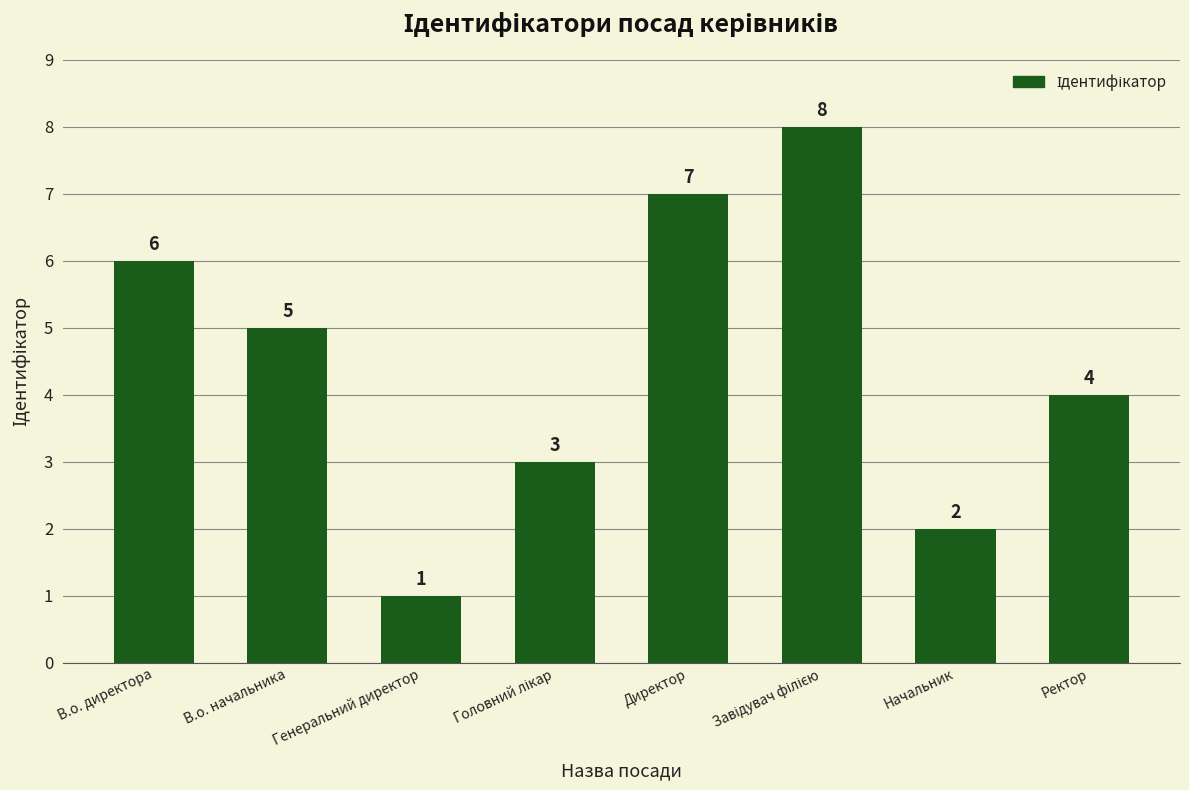

What is the difference between the maximum and minimum values?

7